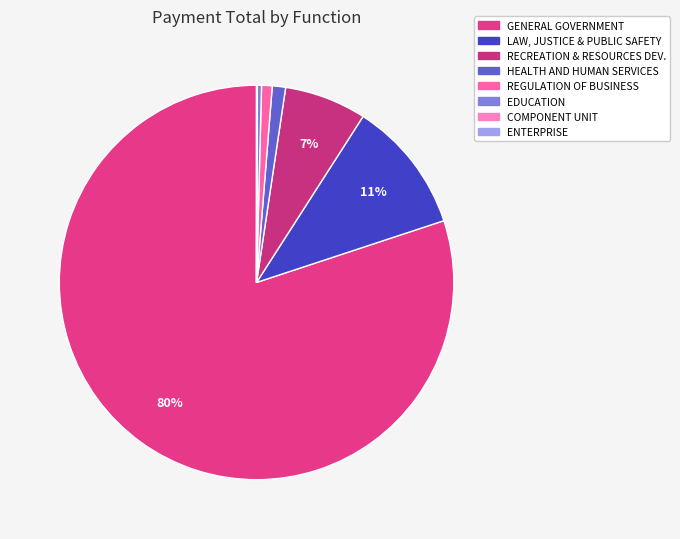

What is the largest slice in the pie chart?

GENERAL GOVERNMENT